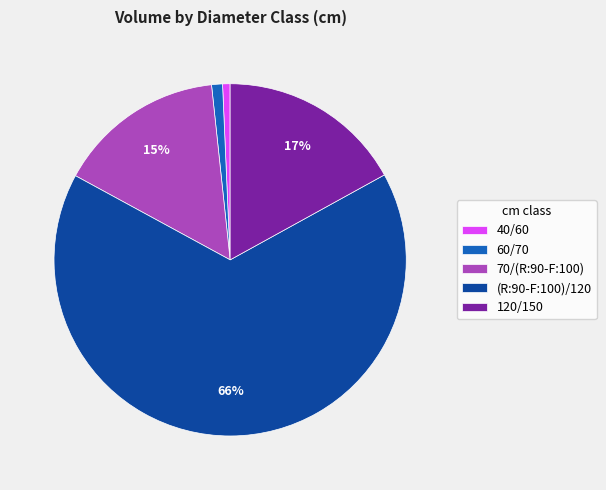

Is there a majority slice in this chart?

Yes